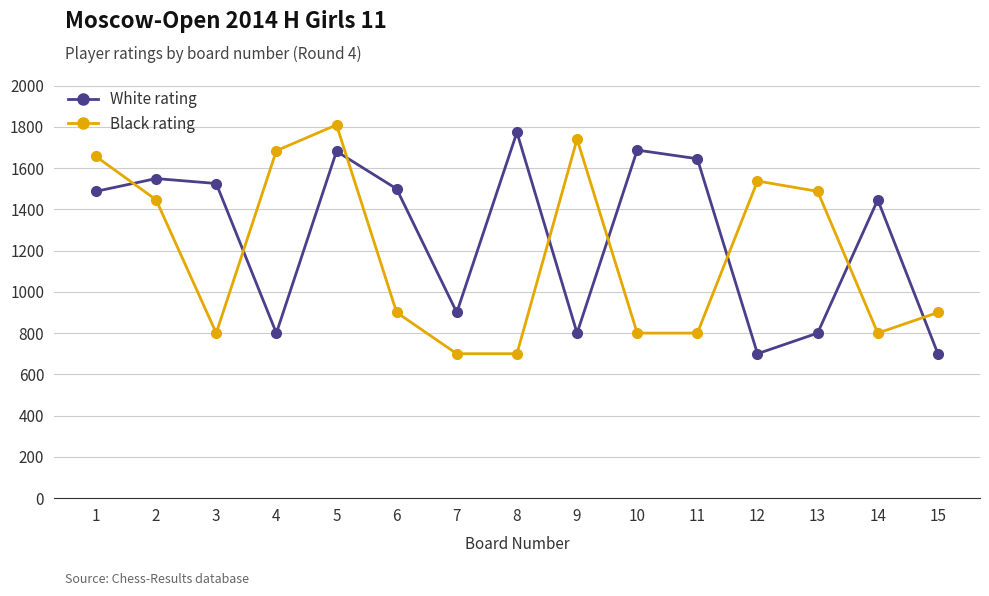

The value of White rating at 10 is 937. True or false?

False